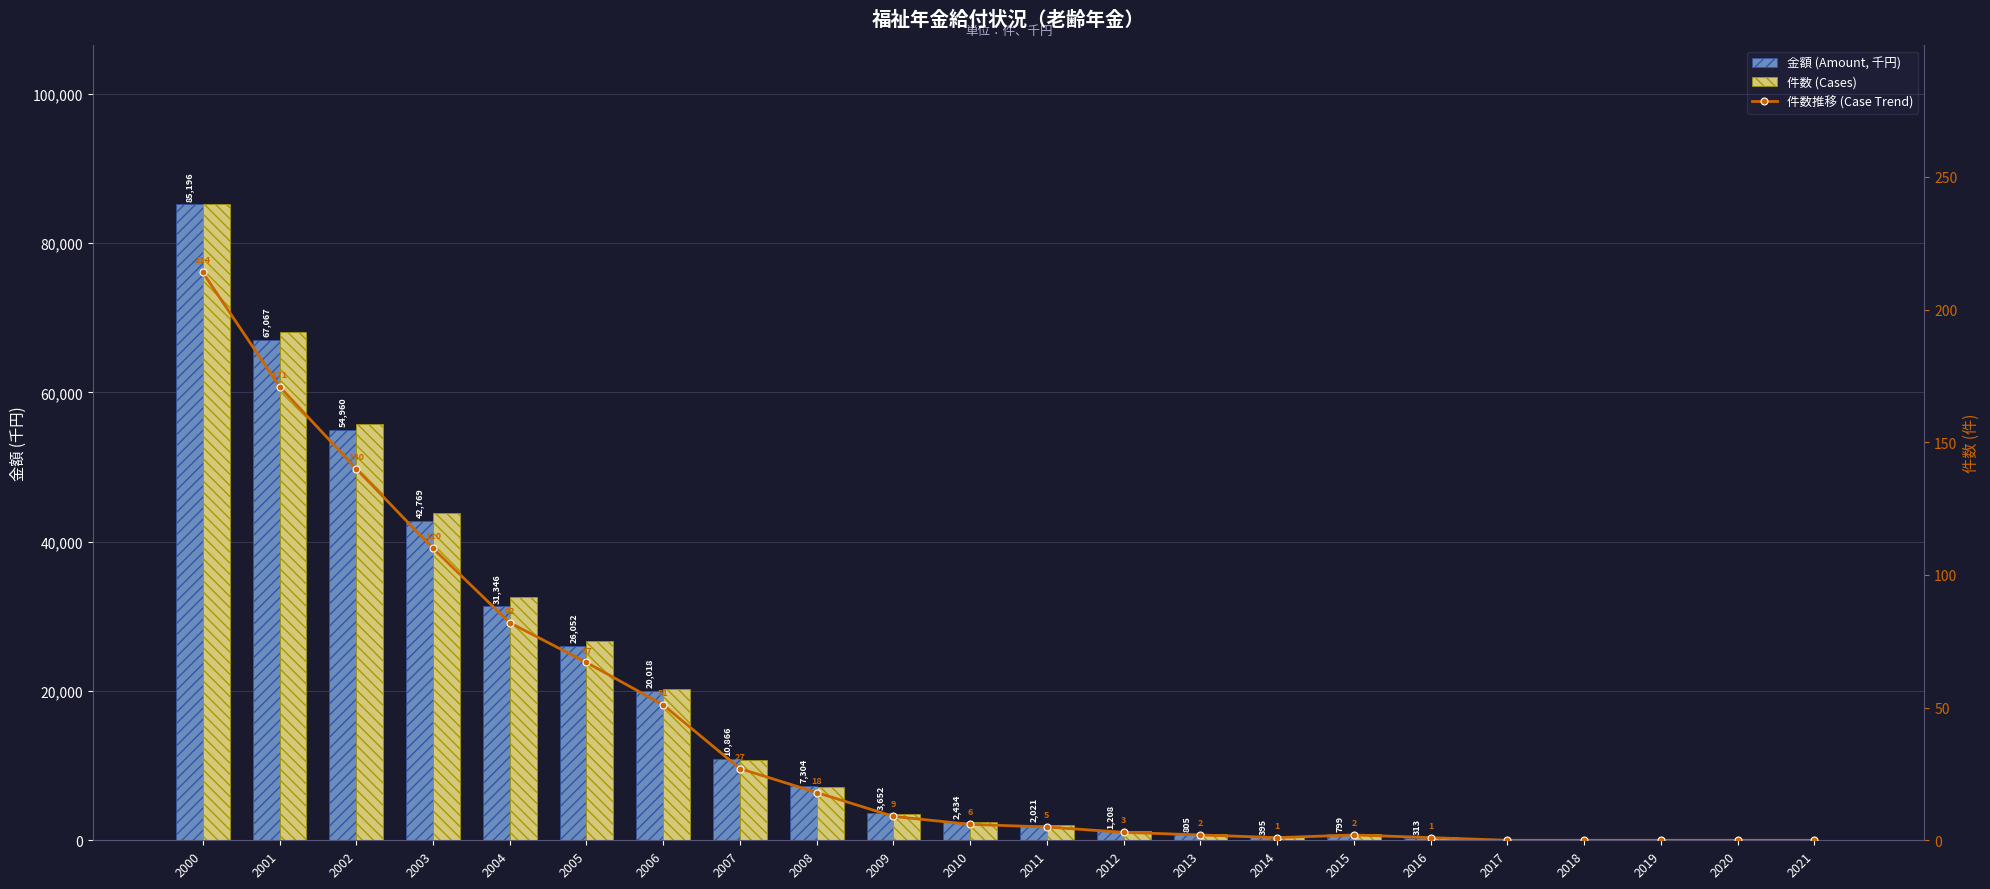

Which series has the widest spread of values?

金額 (Amount, 千円)